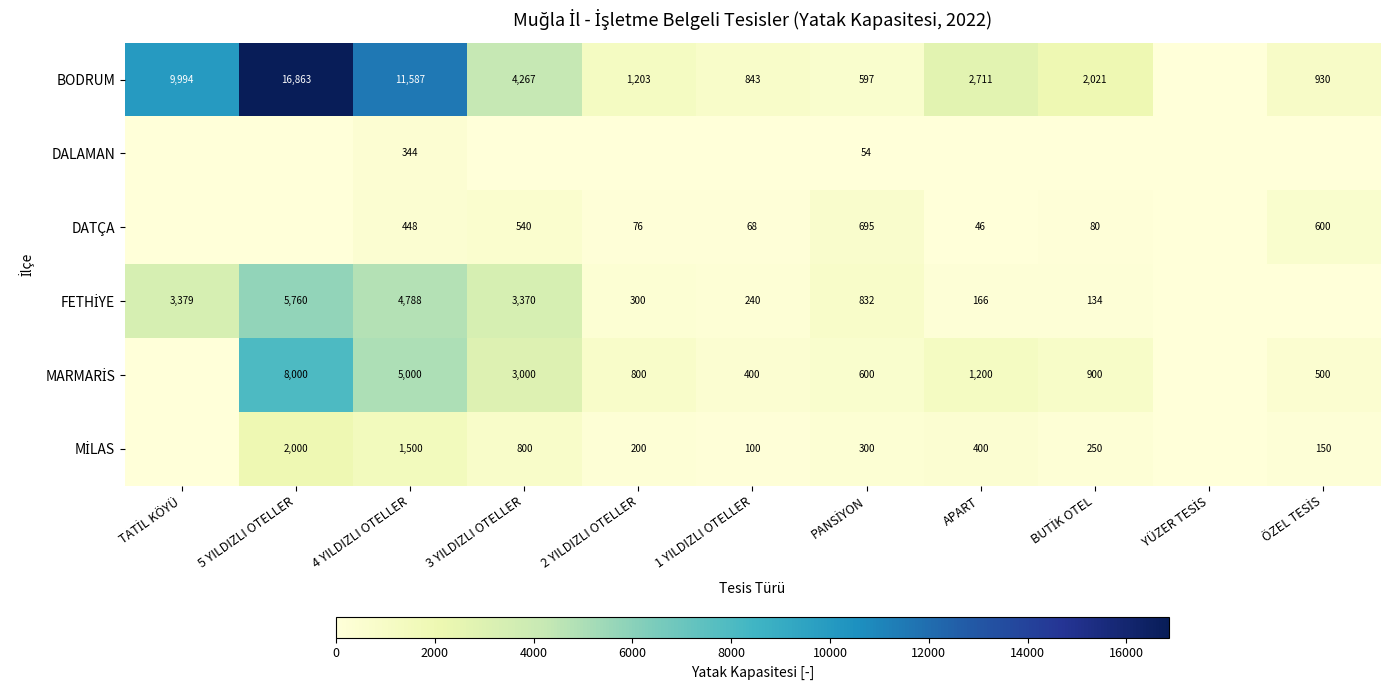

True or false: DATÇA has a value of 78 at APART.

False